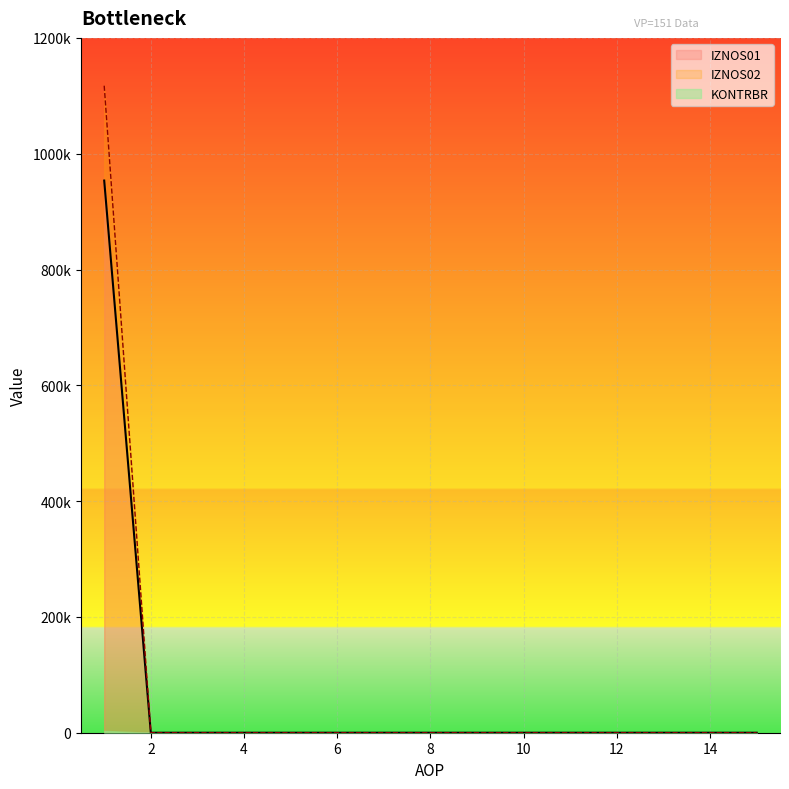

How many positive values does the IZNOS02 series have?

1